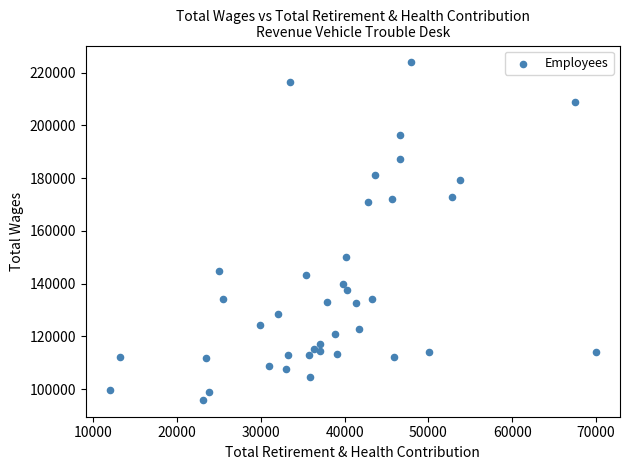

What is the range of X values (max minus min)?

57953